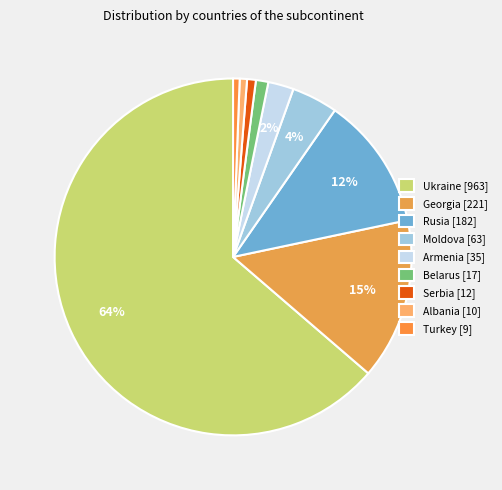

How many slices are in this pie chart?

9